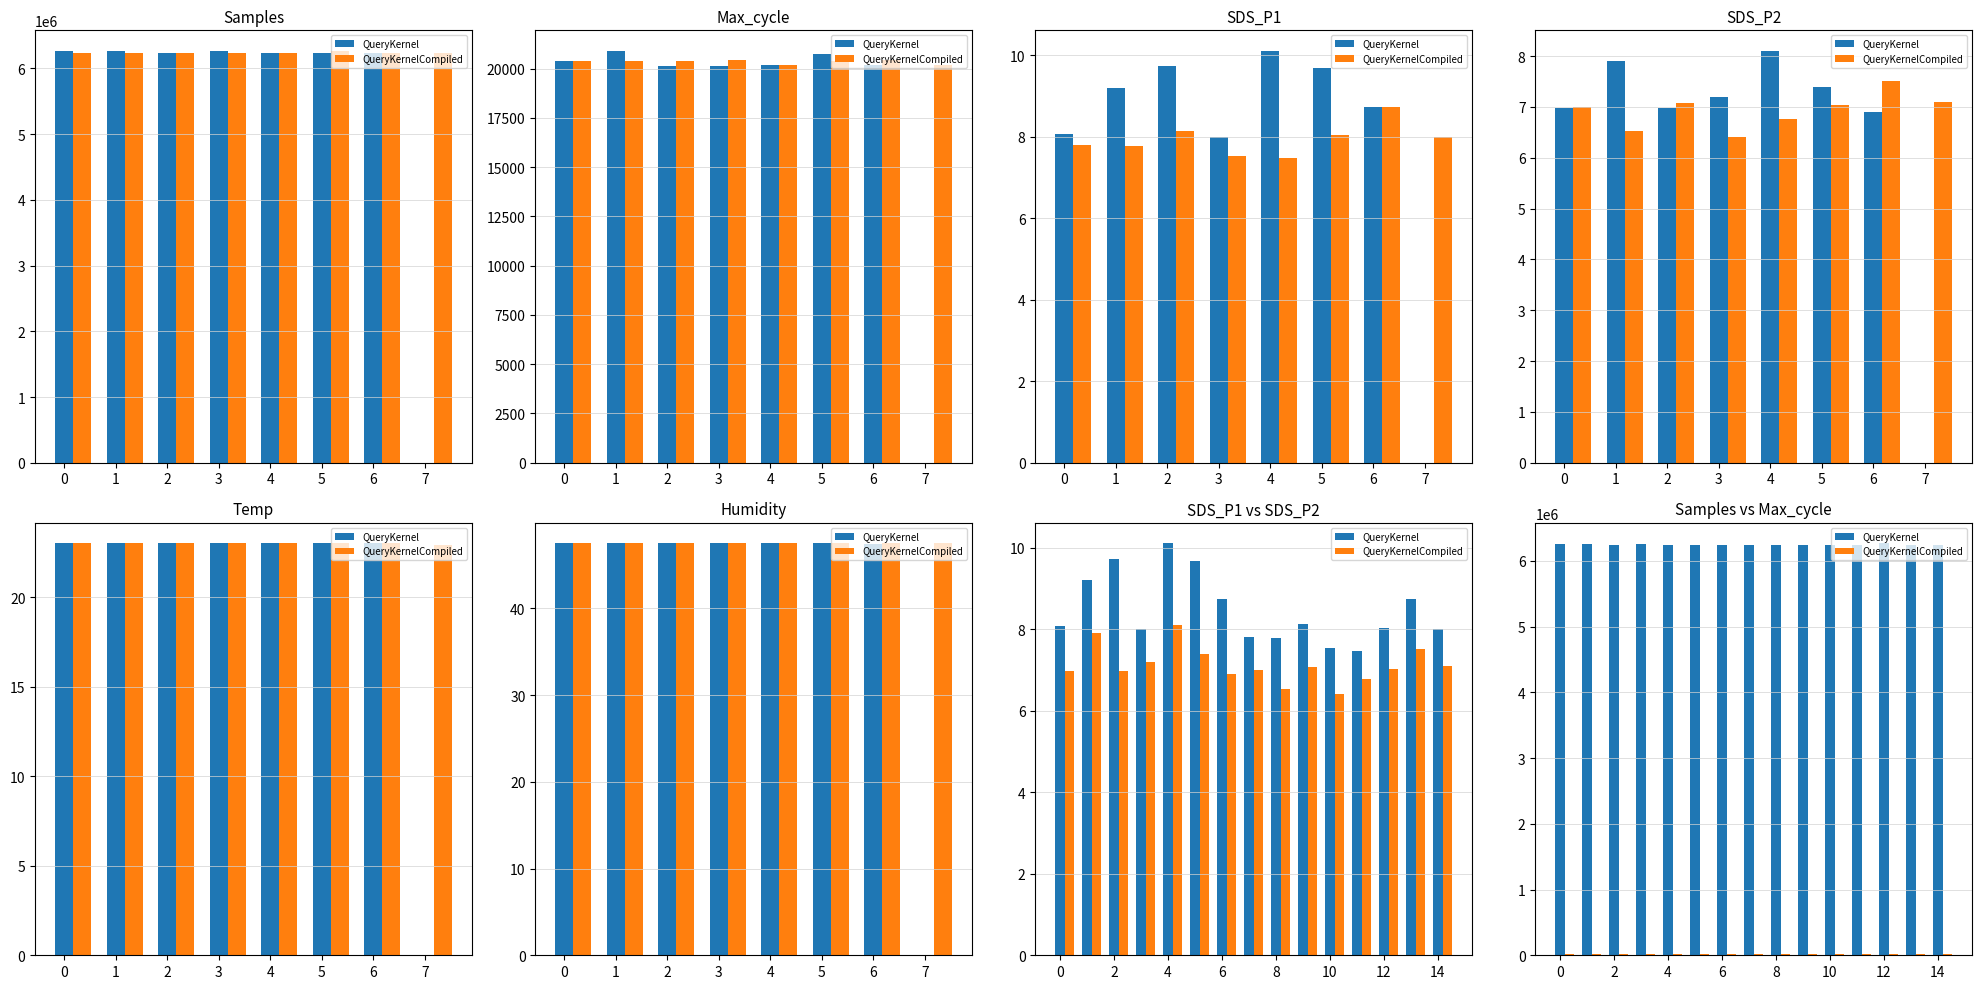

What is the difference between the maximum and minimum values in the QueryKernelCompiled series?

744